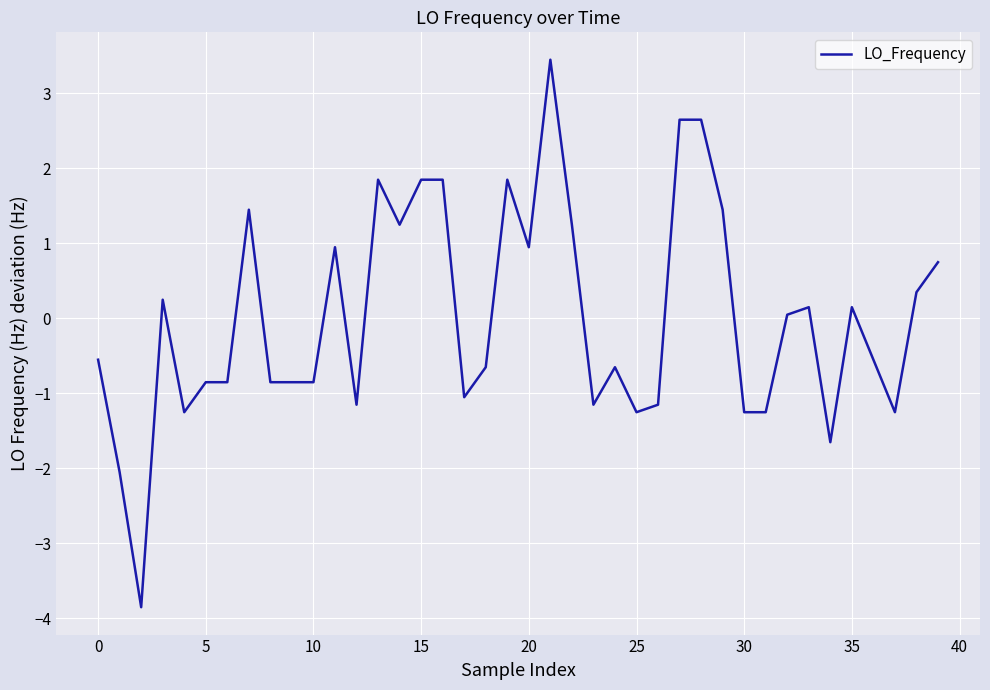

What is the minimum value shown in the chart?

-3.9